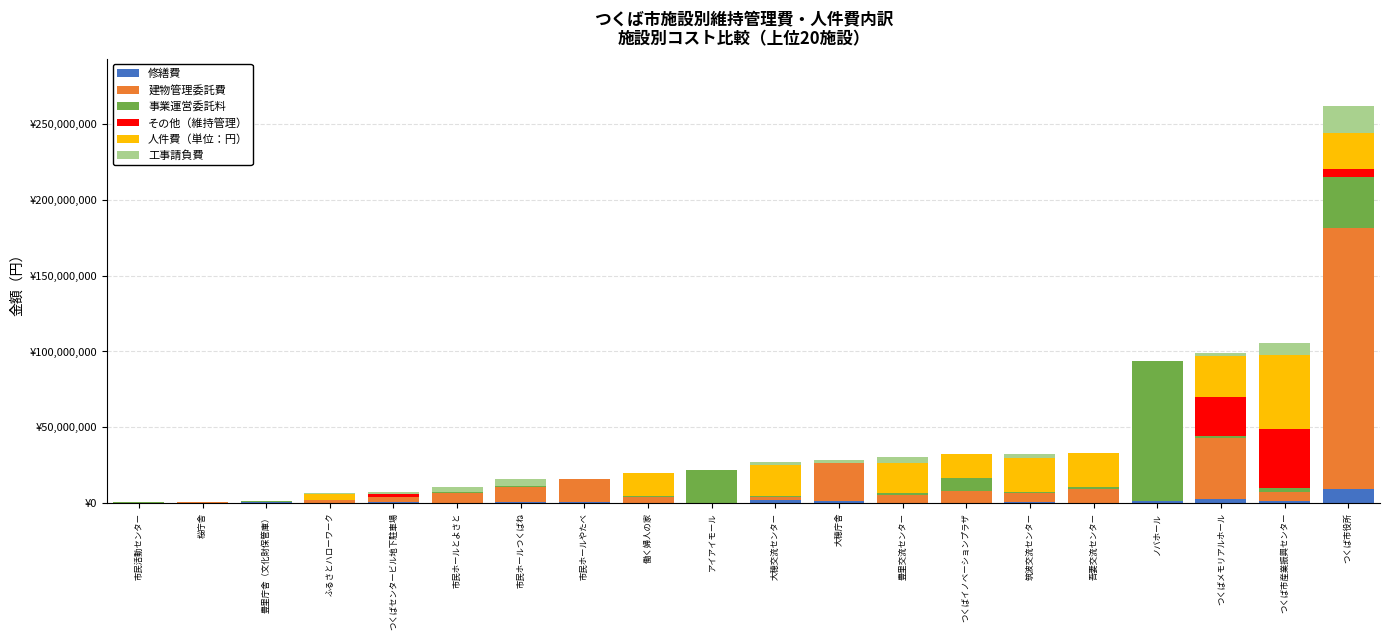

Between つくばイノベーションプラザ and 働く婦人の家, which is larger?

働く婦人の家